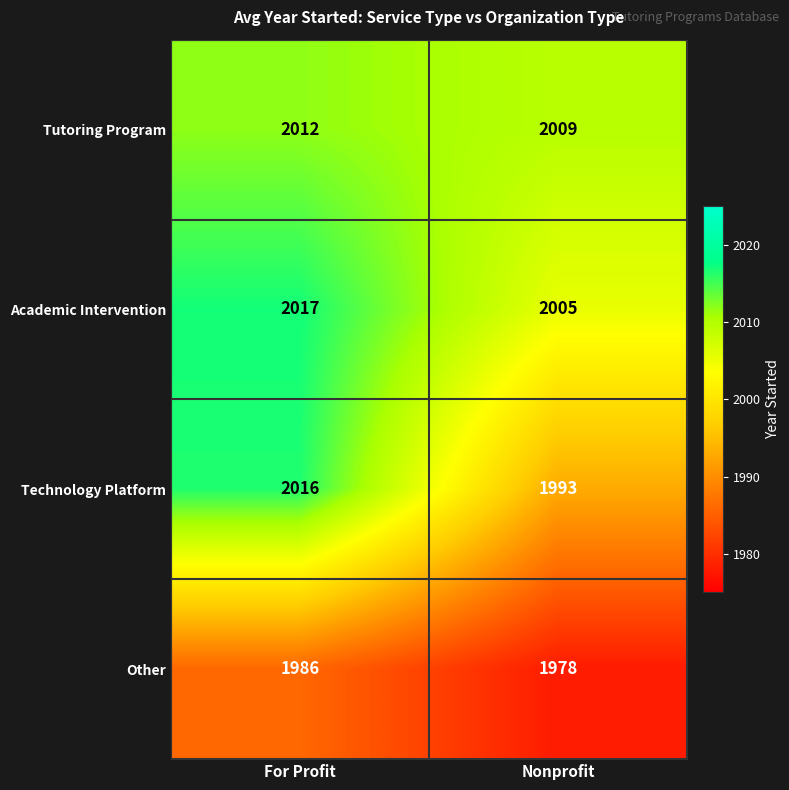

Reading right to left, list all the values displayed in this chart.

Tutoring Program: Nonprofit=2009	For Profit=2012
Academic Intervention: Nonprofit=2005	For Profit=2017
Technology Platform: Nonprofit=1993	For Profit=2016
Other: Nonprofit=1978	For Profit=1986